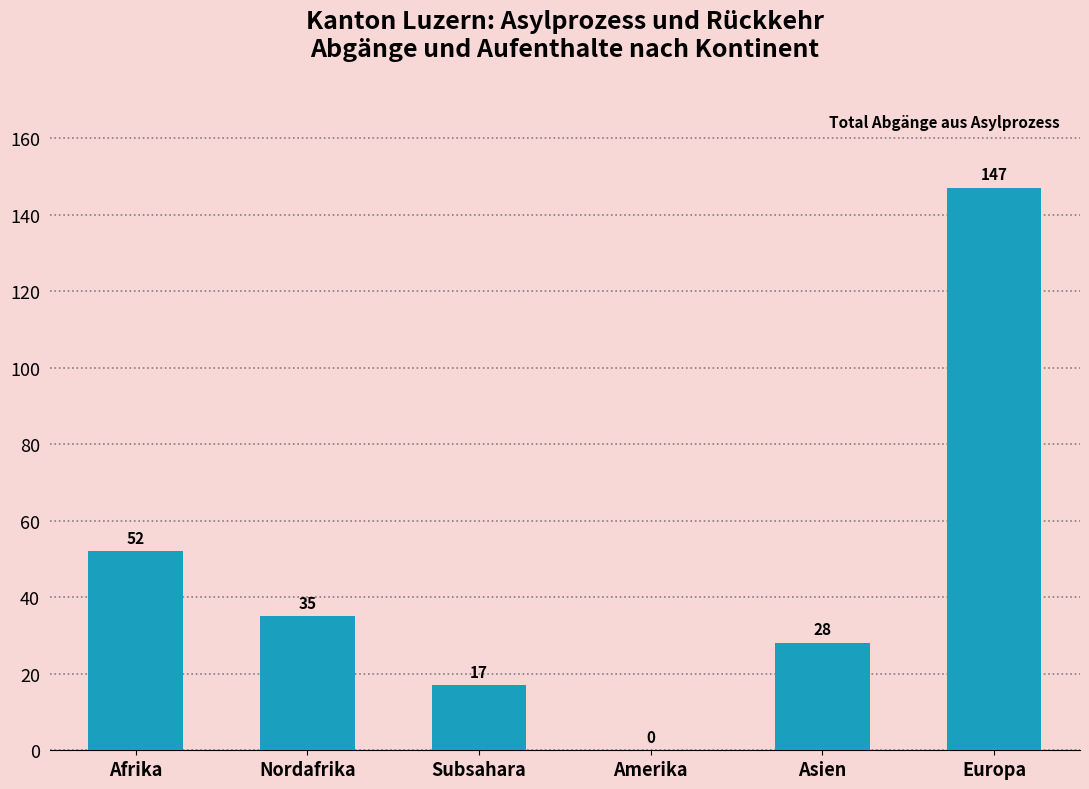

The chart shows a value of 35 at Nordafrika. True or false?

True